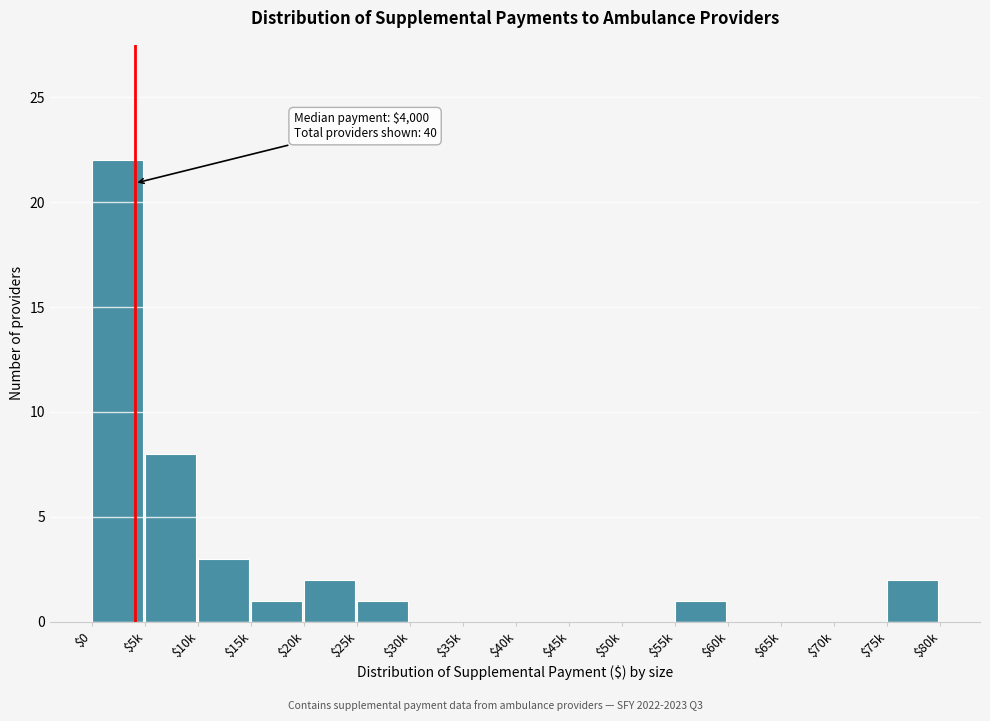

The chart shows a value of 22 at $0. True or false?

True